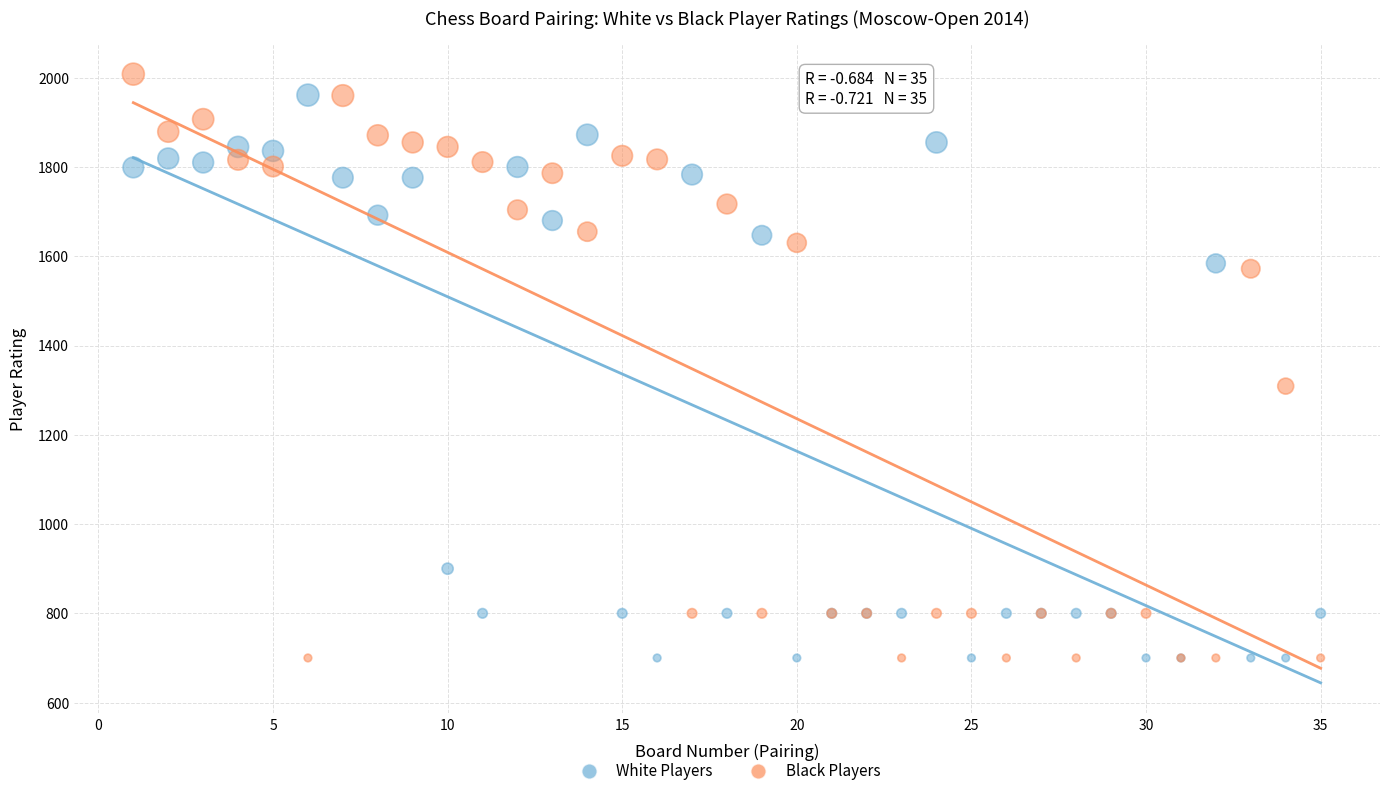

What is the X range (max minus min) for the scatter plot?

34